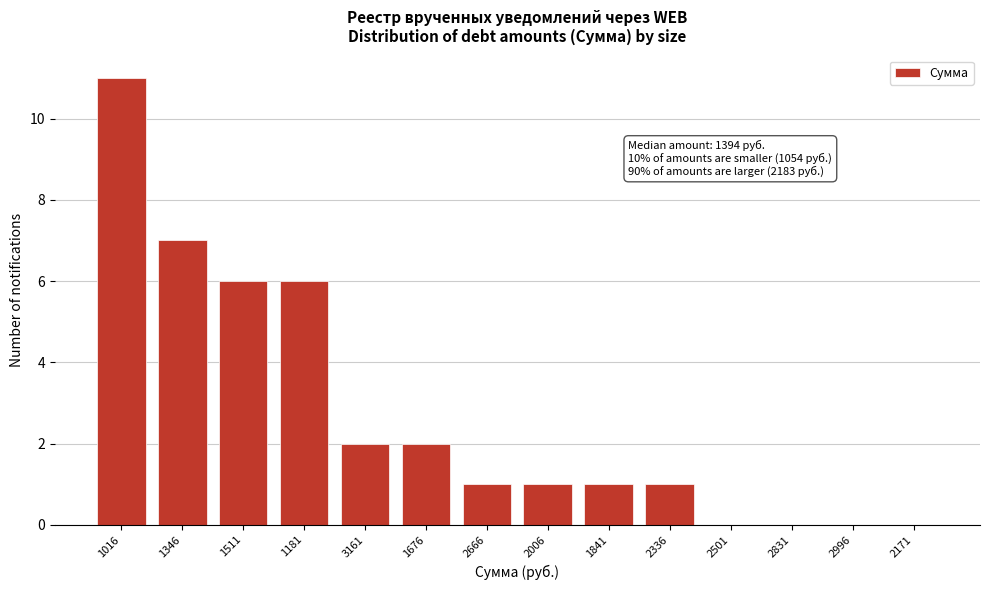

Reading left to right, what are all the values shown in this chart?

1016=11	1346=7	1511=6	1181=6	3161=2	1676=2	2666=1	2006=1	1841=1	2336=1	2501=0	2831=0	2996=0	2171=0